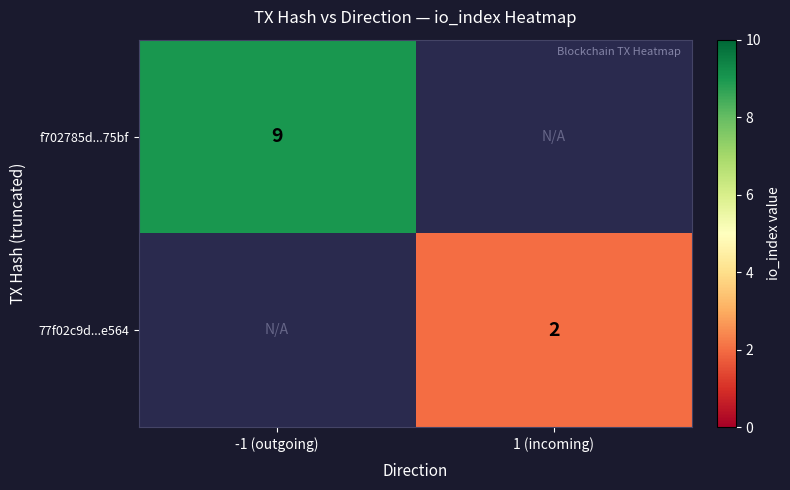

True or false: f702785d...75bf has a value of 14.6 at -1 (outgoing).

False